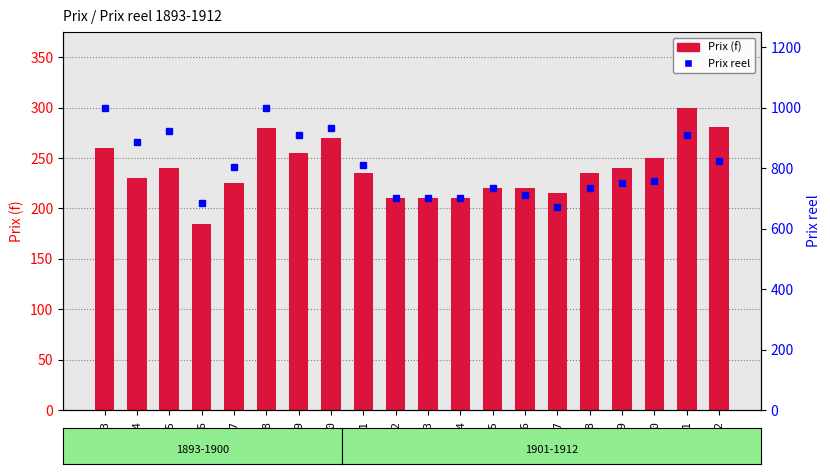

What is the difference between the maximum and minimum values in the Prix reel series?

328.1